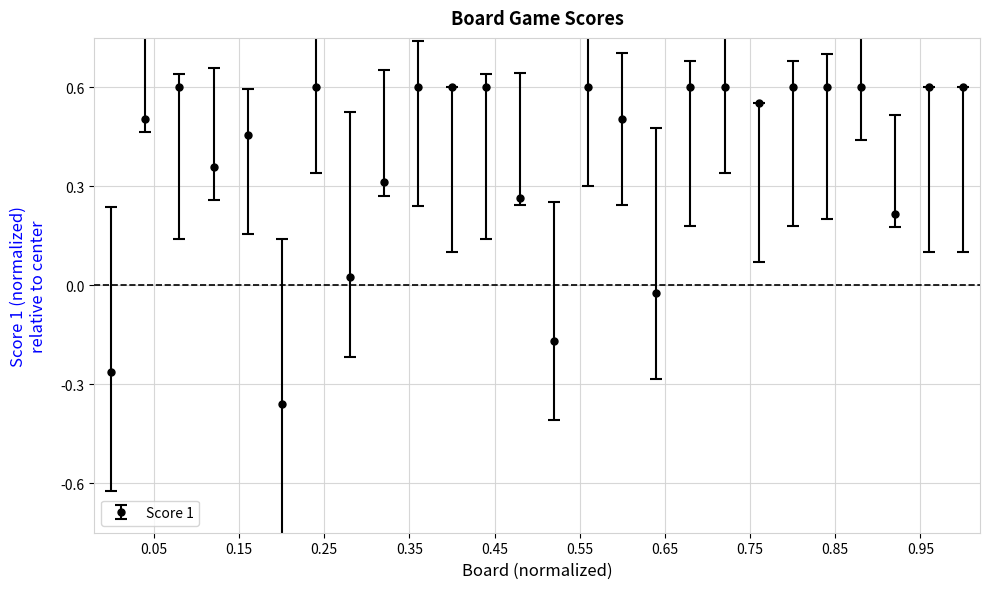

What is the difference between the maximum and minimum values?

1.0